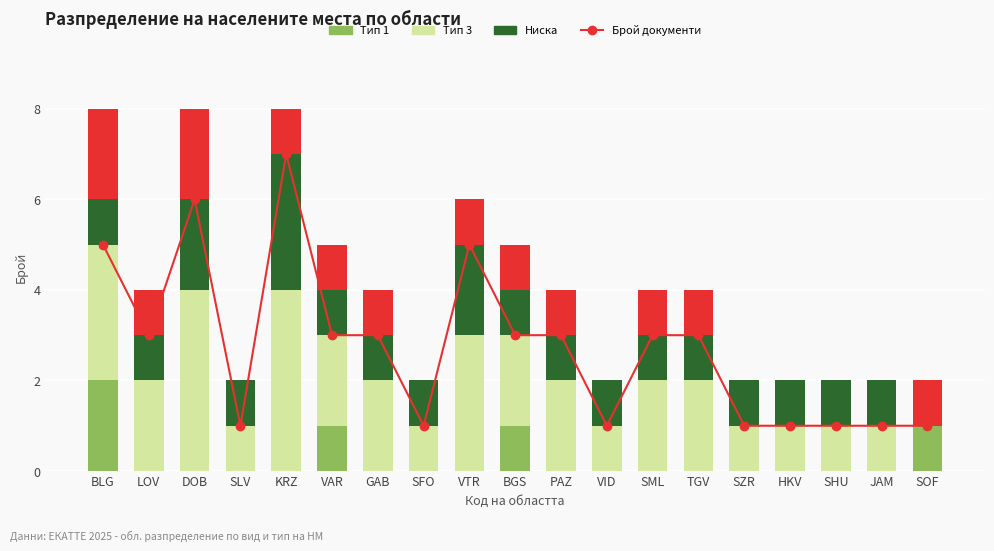

What is the average value of the Тип 3 series?

2